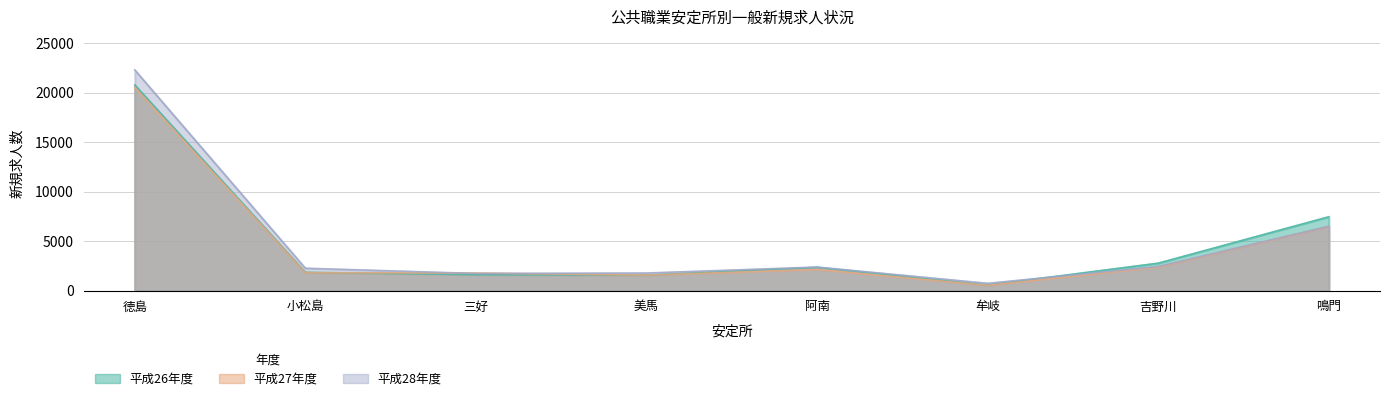

Where do 平成27年度 and 平成26年度 first cross each other?

小松島 and 三好